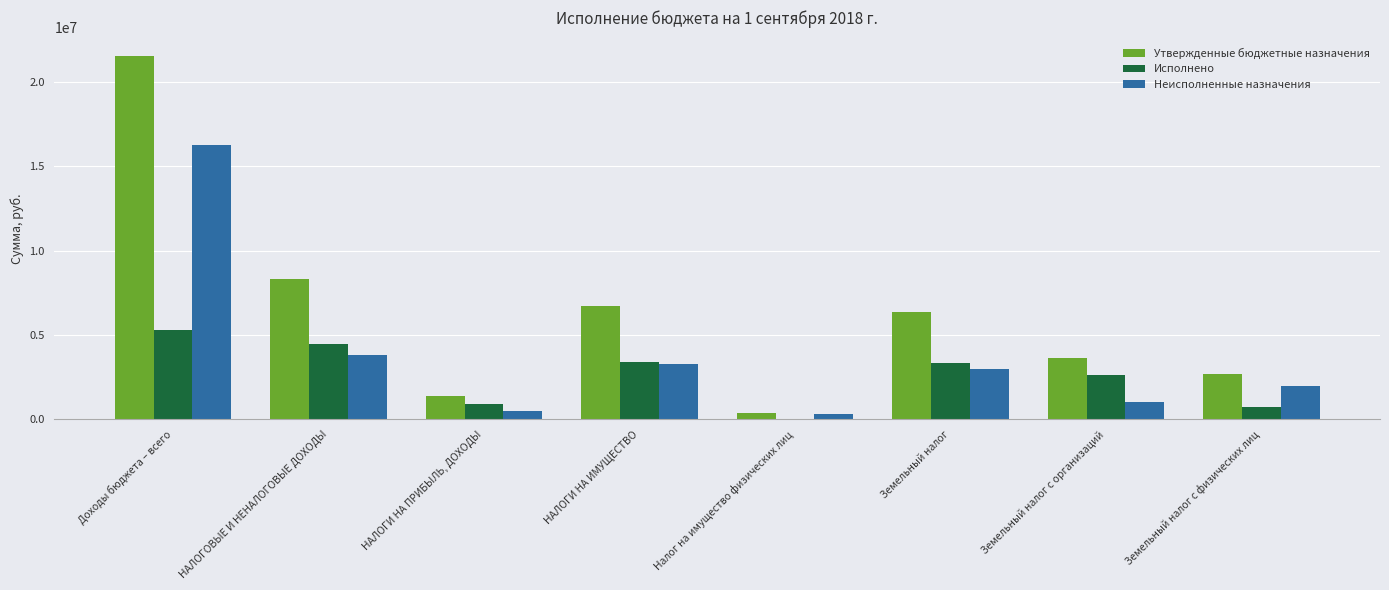

What is the total value across all series at НАЛОГИ НА ИМУЩЕСТВО?

13410400.0